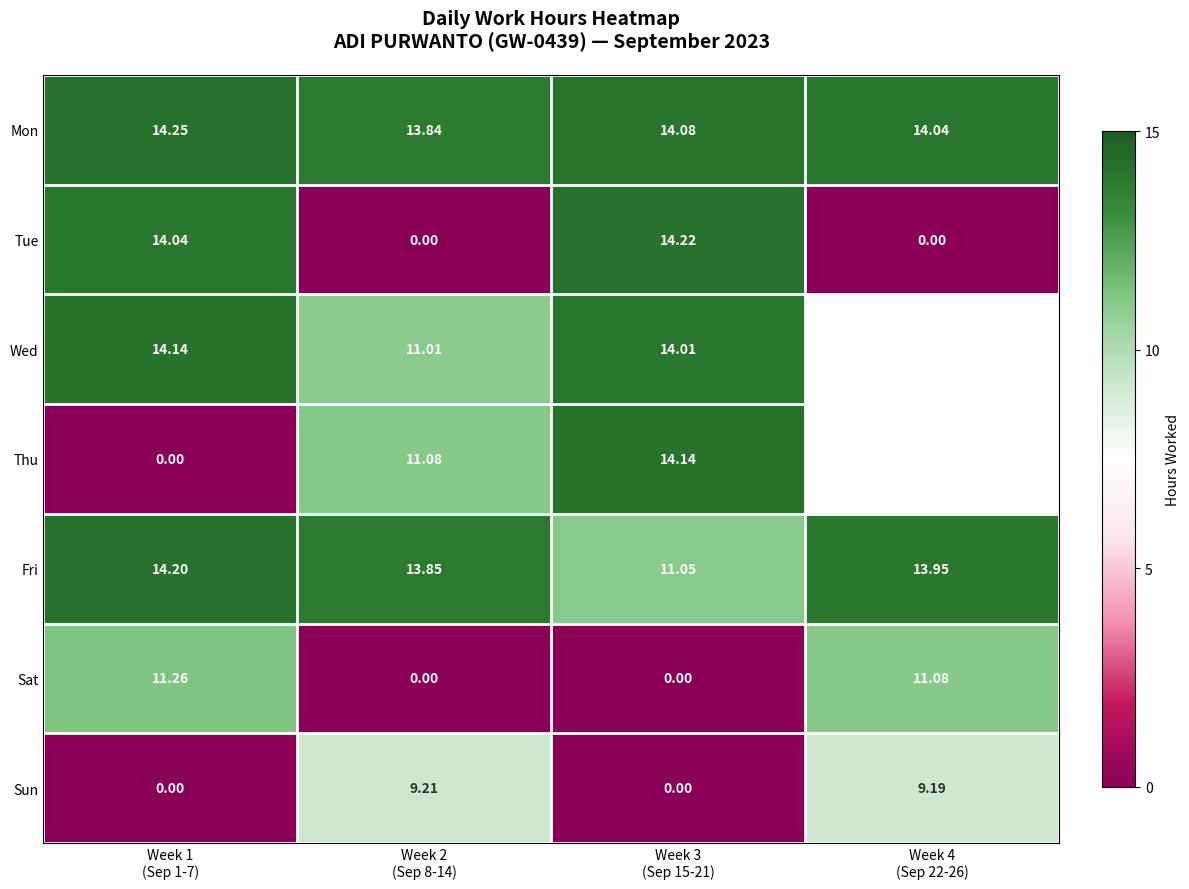

What is the difference between the maximum and second lowest values in the Tue series?

14.2